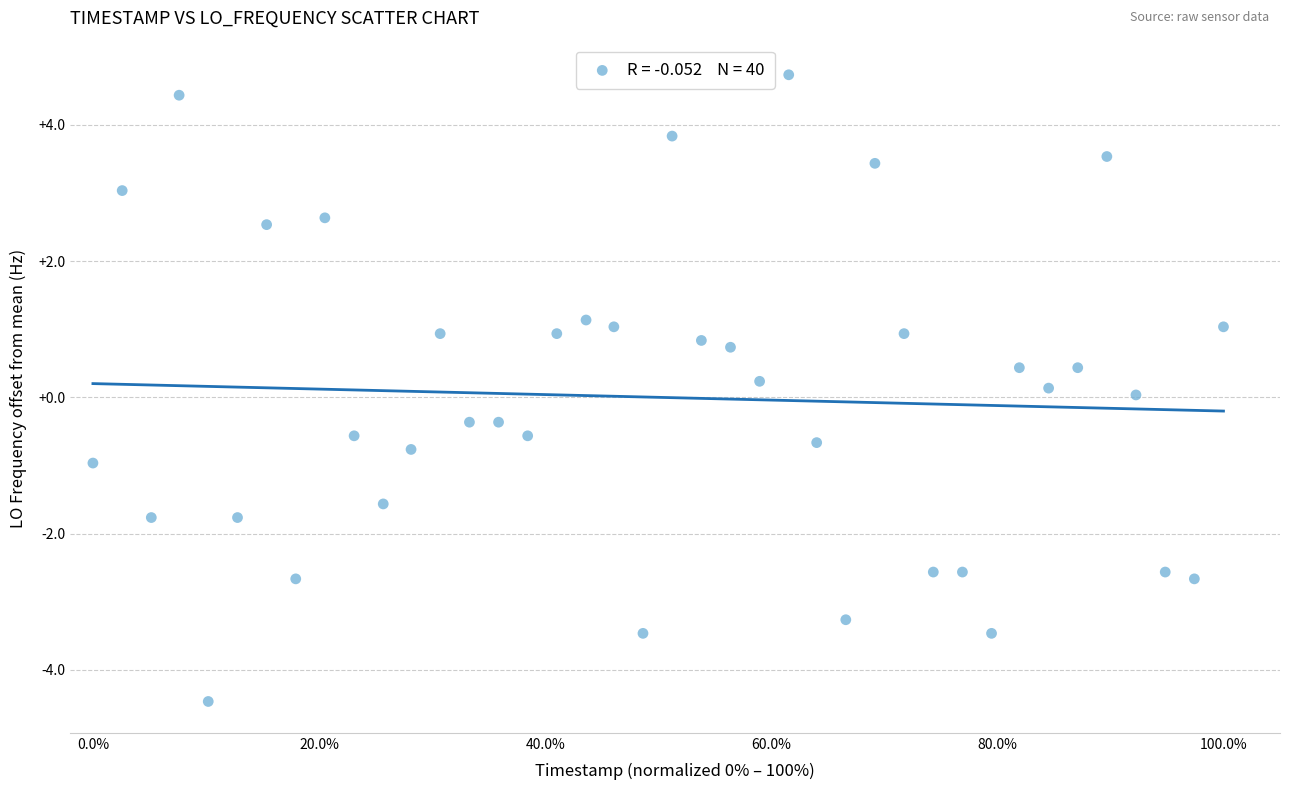

What is the range of Y values (max minus min)?

9.2